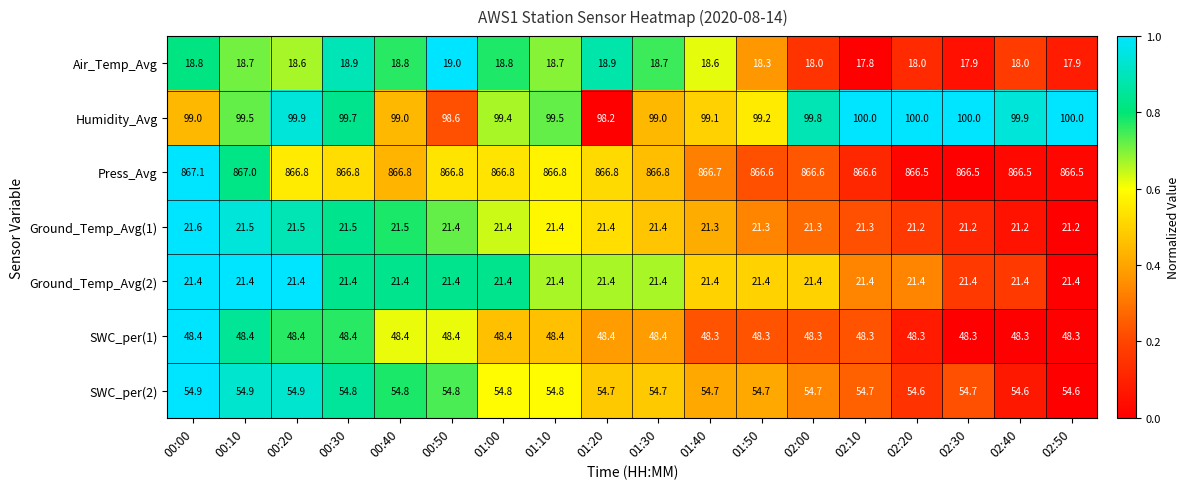

Count the number of data series in this chart.

7